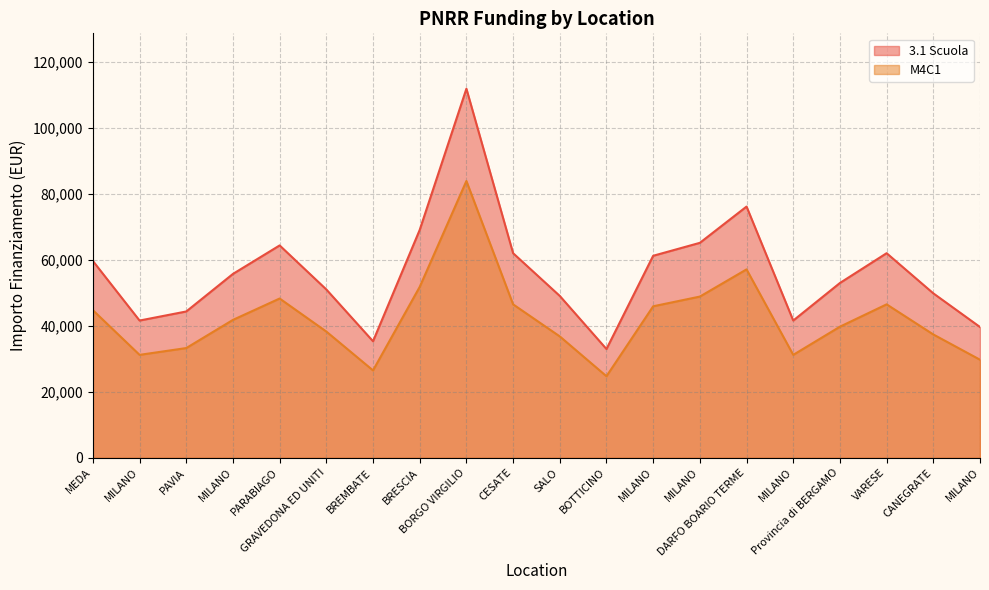

True or false: M4C1 and 3.1 Scuola cross at least once.

False